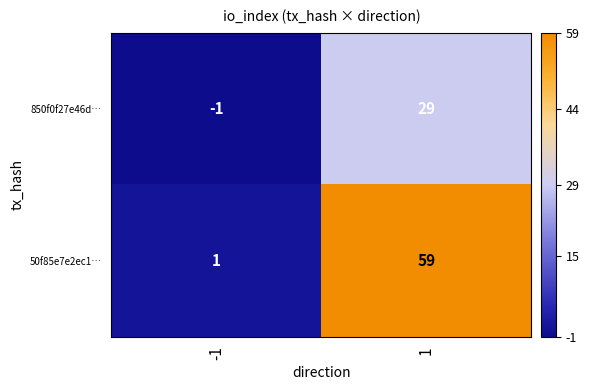

List the series in order of their peak value, highest first.

50f85e7e2ec1…, 850f0f27e46d…